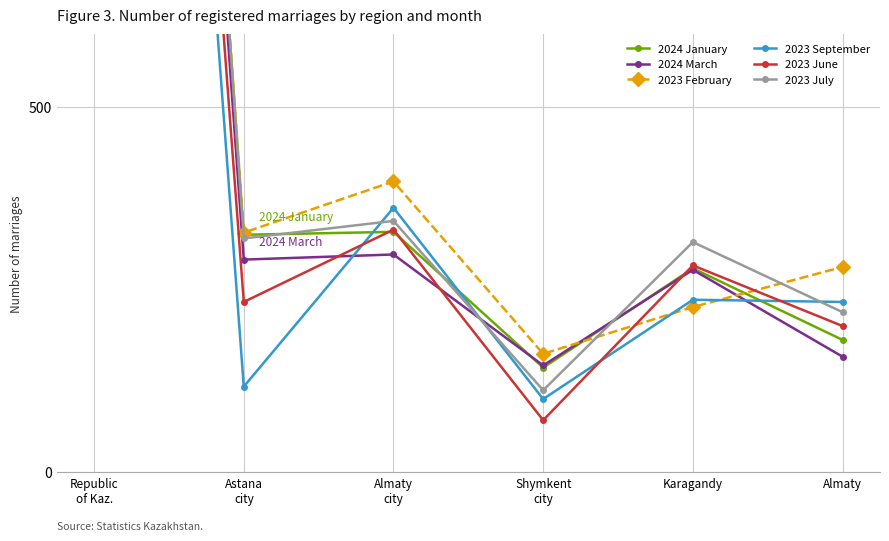

True or false: 2023 June has more than 2 interior local peaks.

False